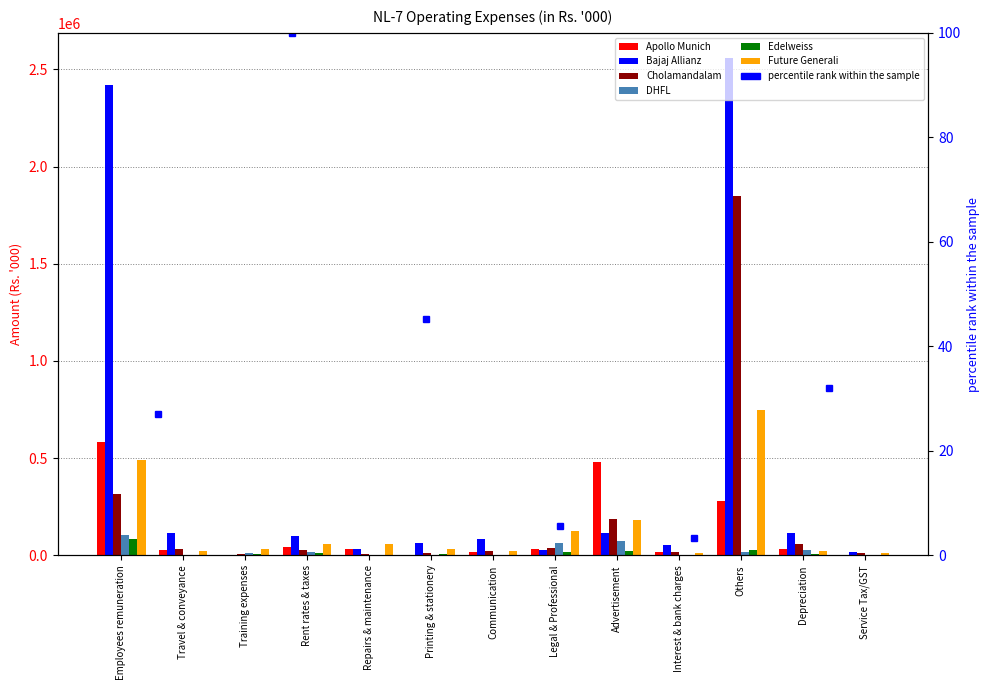

Reading left to right, list all the values displayed in this chart.

Apollo Munich: 582770	25571	1320	42896	31074	4322	15976	30549	478771	18194	279145	34859	2216
Bajaj Allianz: 2418836	115002	2999	98628	30960	64132	86808	27307	116082	55831	2559366	112653	19851
Cholamandalam: 317833	32236	9293	26950	7184	12522	21307	38394	184797	15372	1846426	56983	12500
DHFL: 104489	1847	11543	16274	2152	308	1656	62476	74659	1686	15916	29245	115
Edelweiss: 85391	2994	6819	12446	3007	4659	1488	16551	24586	242	27127	6816	388
Future Generali: 489125	23539	33354	60941	60497	32442	22875	124131	181601	11931	749322	24935	10008